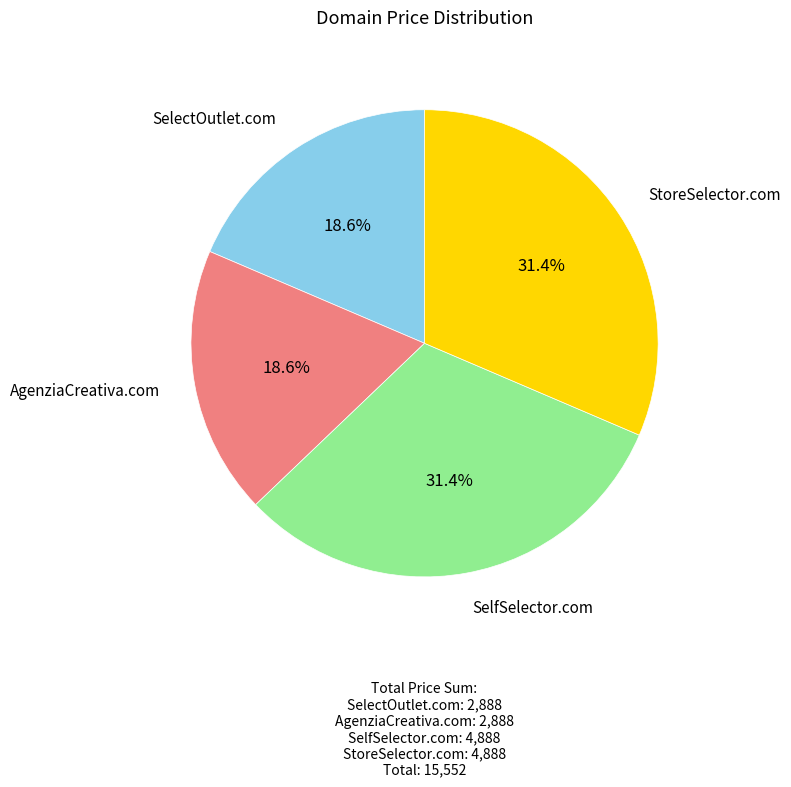

Does any single category account for the majority?

No